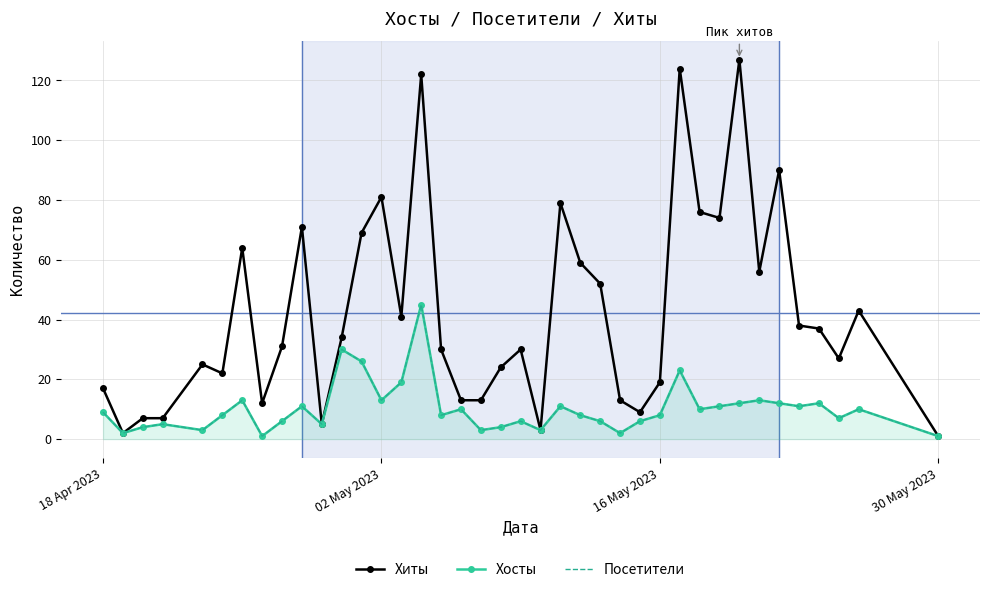

What is the sum of all Хиты values?

1647